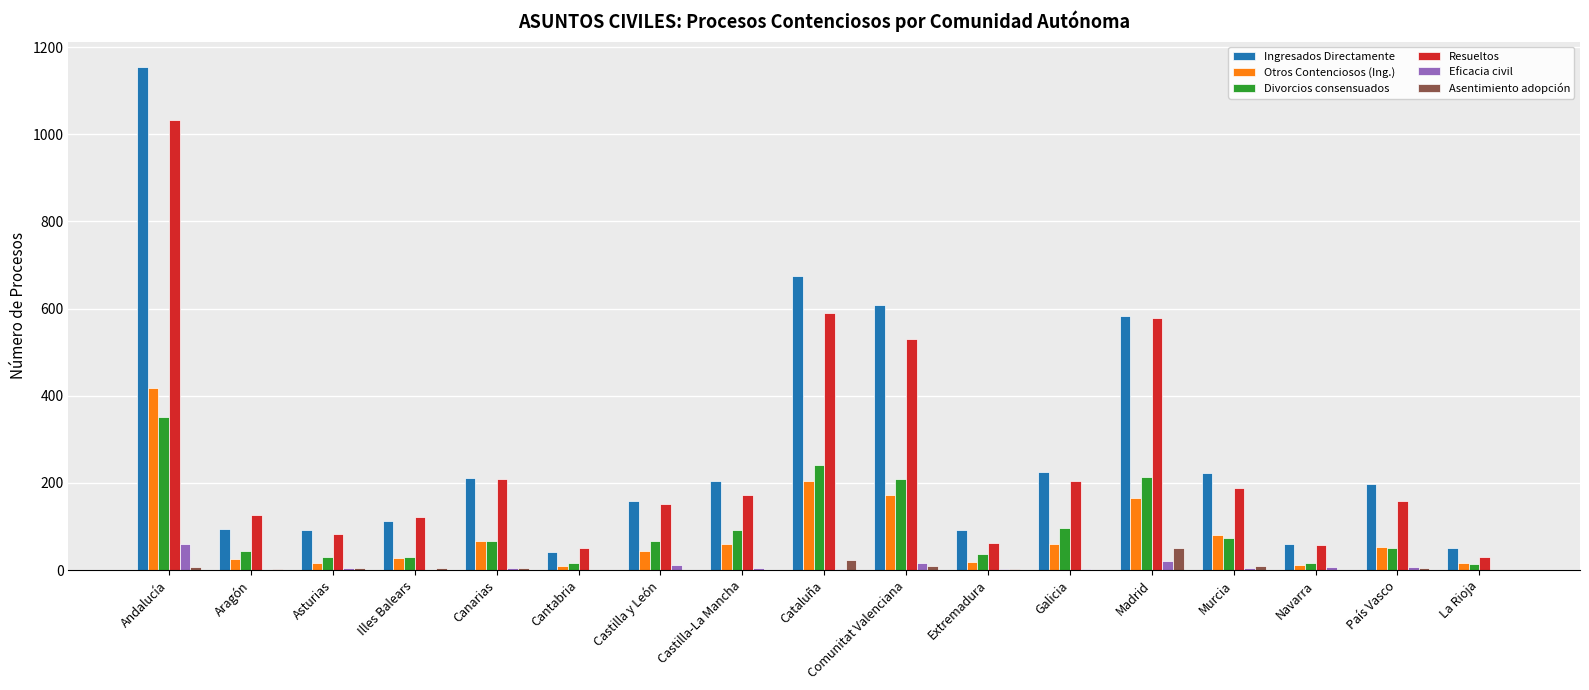

What is the greatest value displayed?

1155